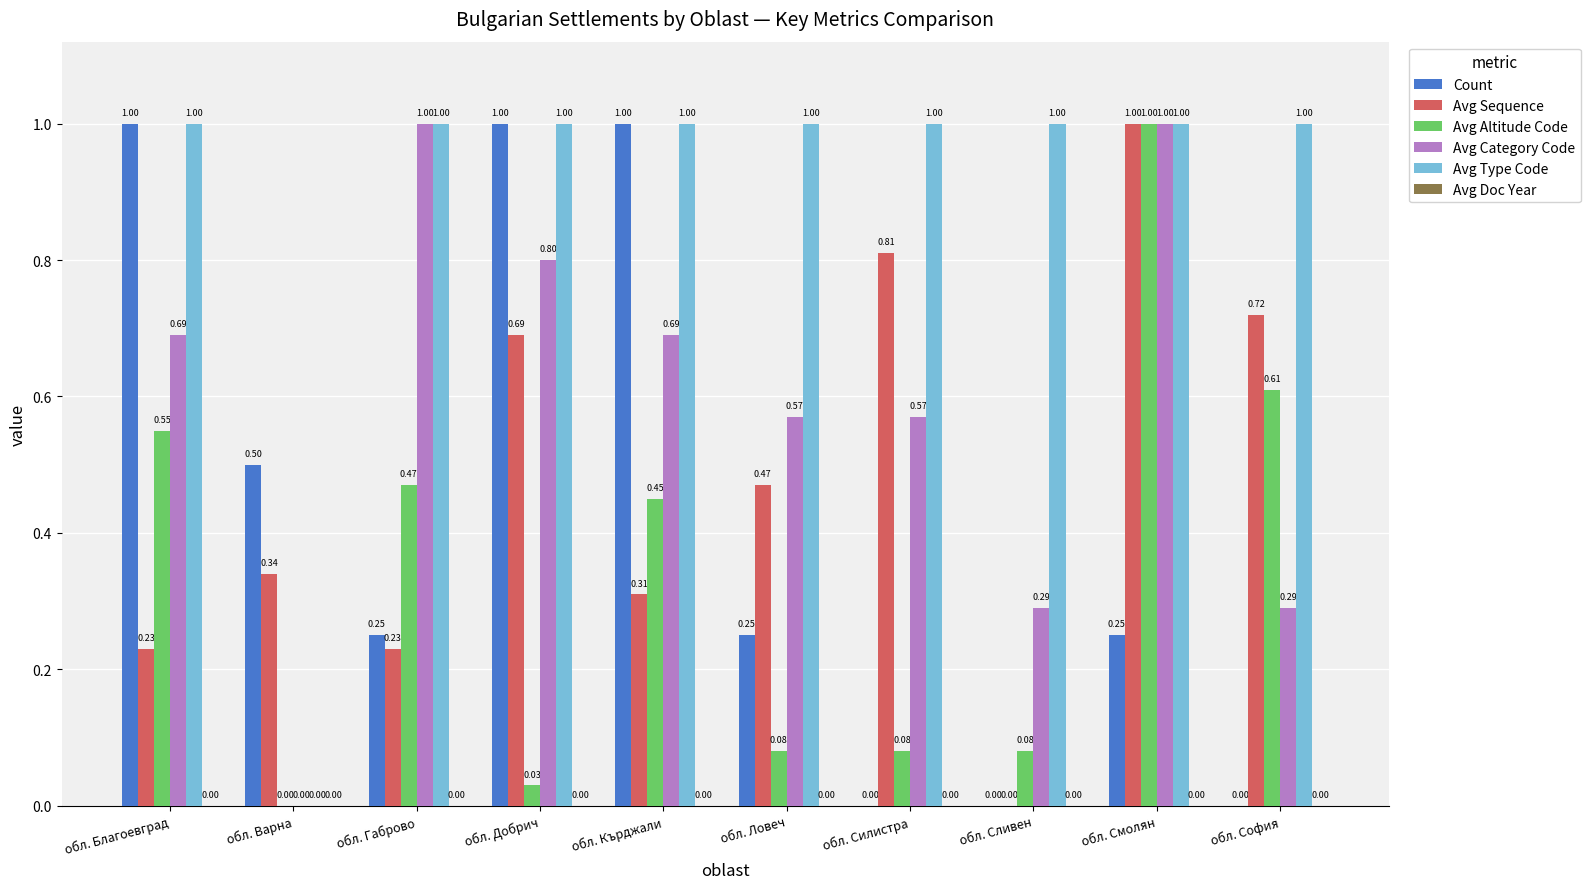

What is the sum of the Avg Category Code values at обл. Сливен and обл. Смолян?

1.3